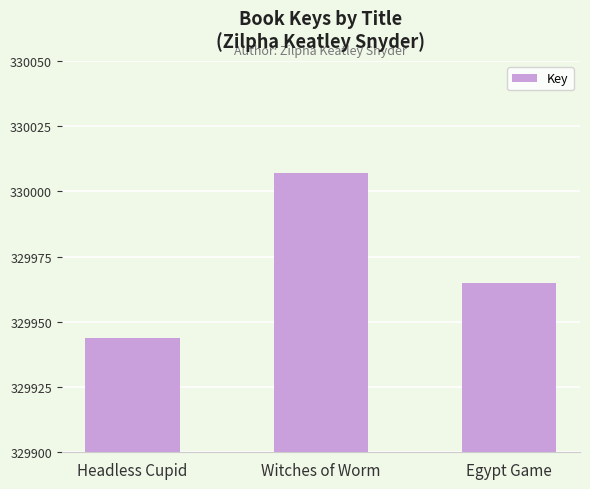

How many data points are less than 329965?

1